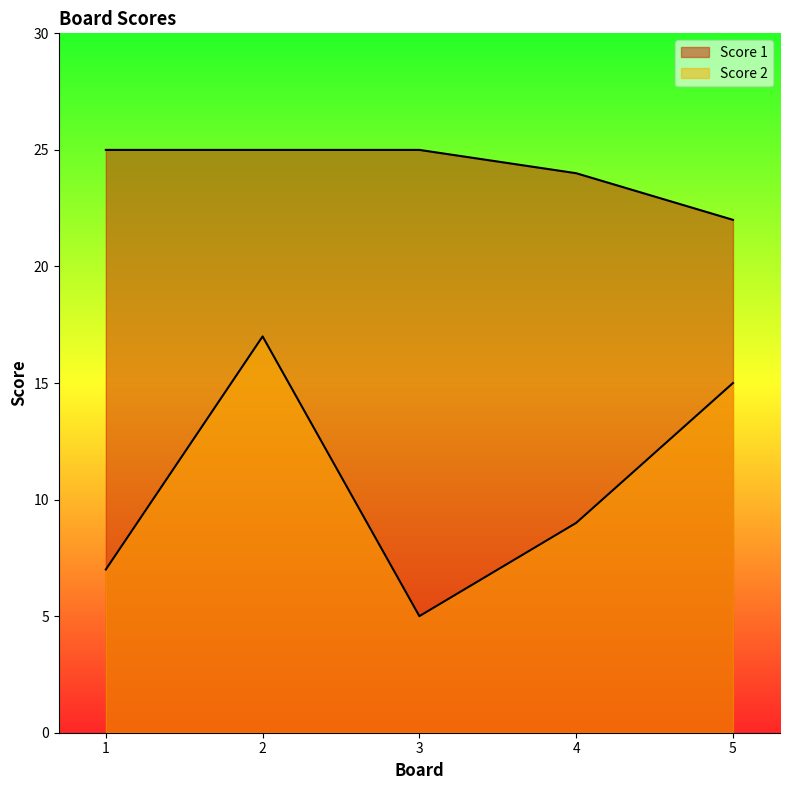

Between 1 and 5, which is larger?

5